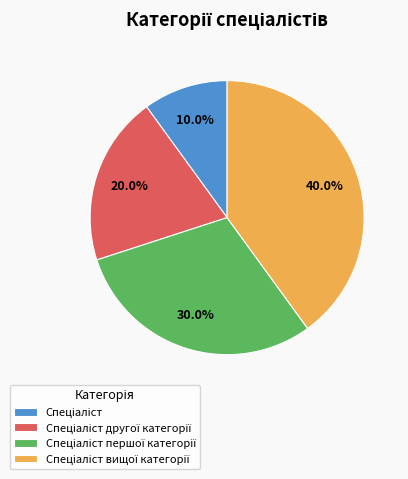

Does any single category account for the majority?

No